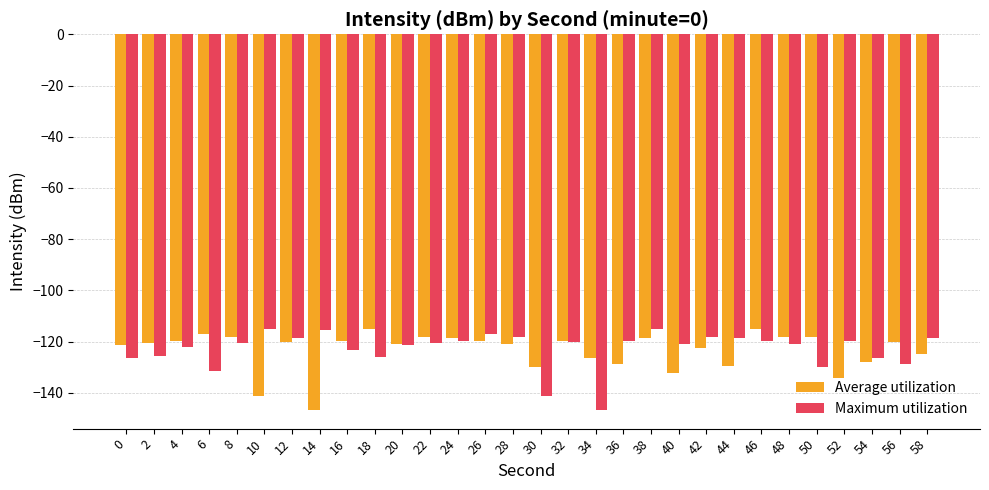

What is the difference between the highest and lowest values at 12?

1.4